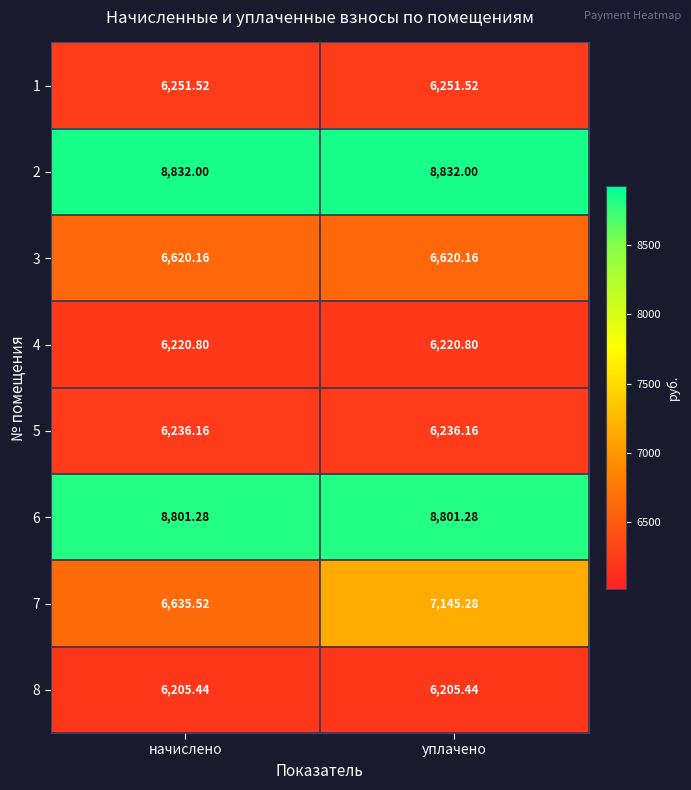

Where is 7 nearest to the value 6890?

начислено